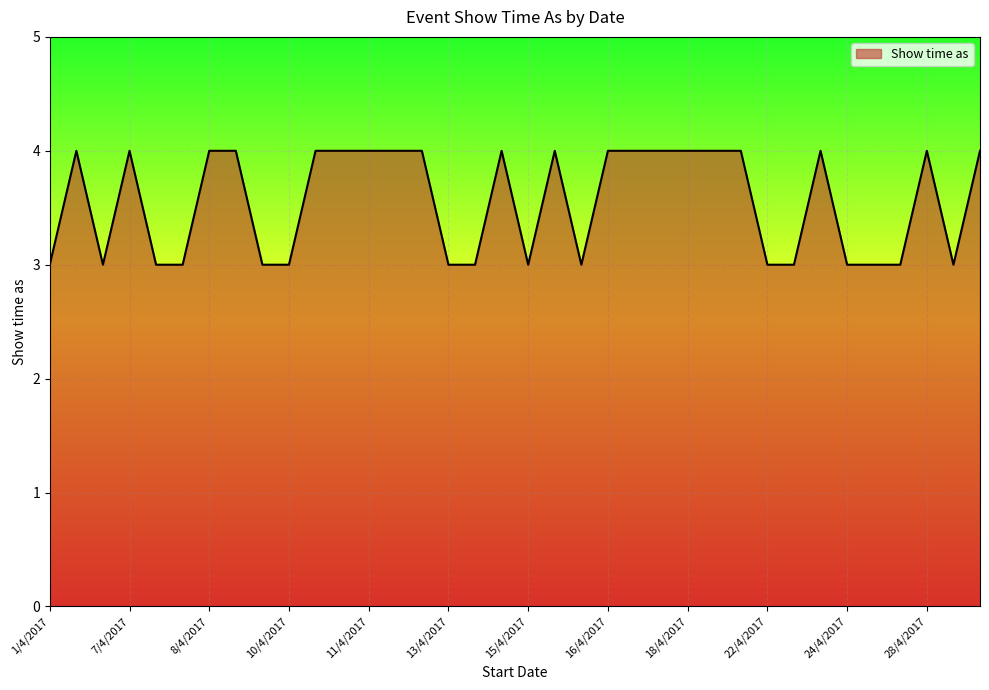

What is the maximum value shown in the chart?

4